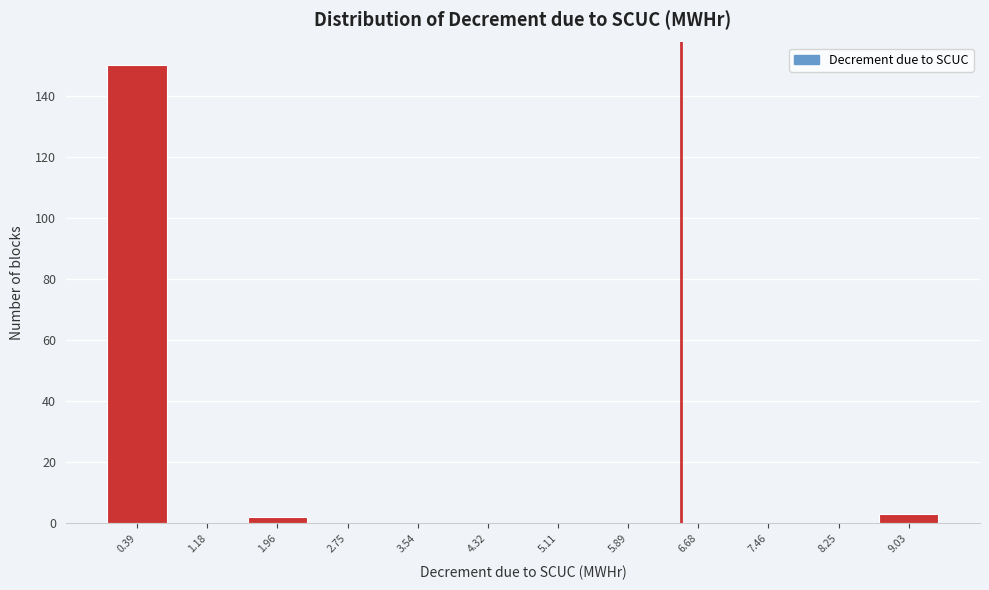

Reading left to right, transcribe this chart: for each bar, give the range it covers on the x-axis and its height. Neither the bar edges nor the heights are printed on the chart, so give them approximately, as read against the axes.

0.0 to 0.8: 150
0.8 to 1.6: 0
1.6 to 2.4: 2
2.4 to 3.1: 0
3.1 to 3.9: 0
3.9 to 4.7: 0
4.7 to 5.5: 0
5.5 to 6.3: 0
6.3 to 7.1: 0
7.1 to 7.9: 0
7.9 to 8.6: 0
8.6 to 9.4: 4